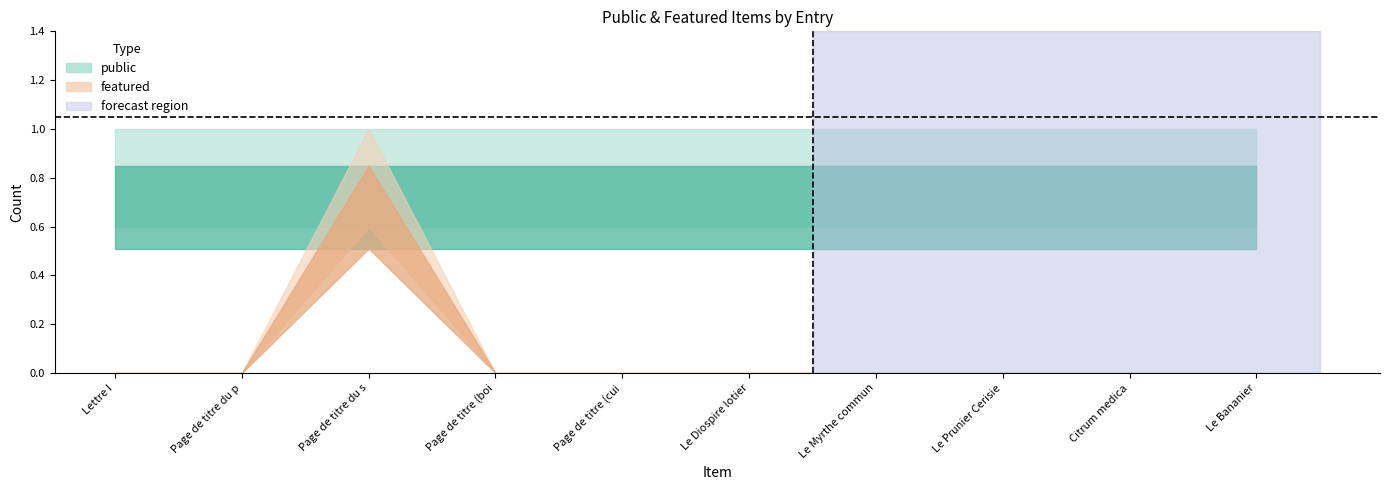

How many categories are shown in the chart?

10